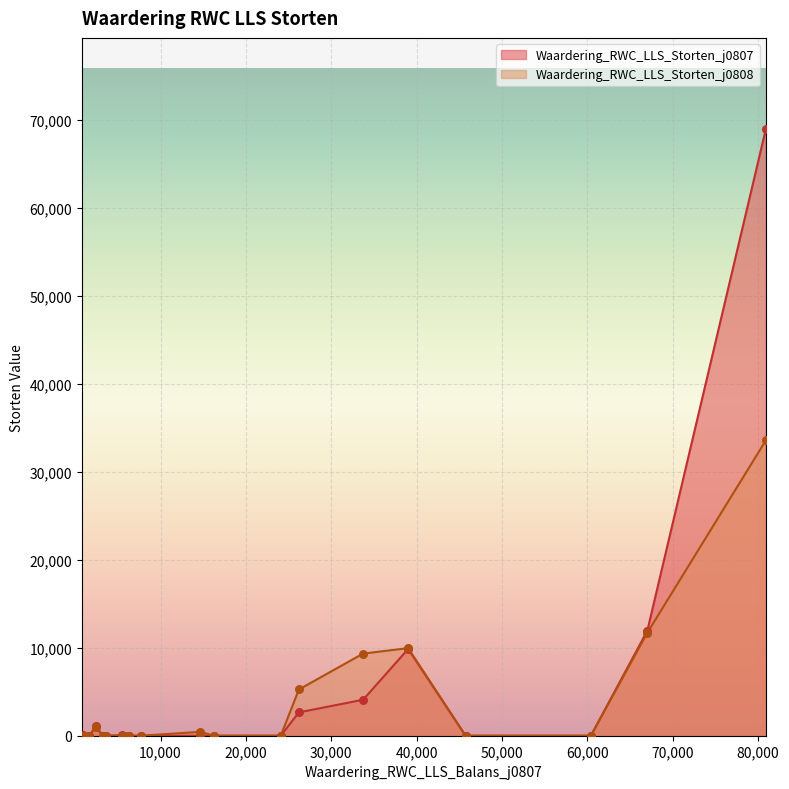

Which series has the widest spread of Y values?

Waardering_RWC_LLS_Storten_j0807